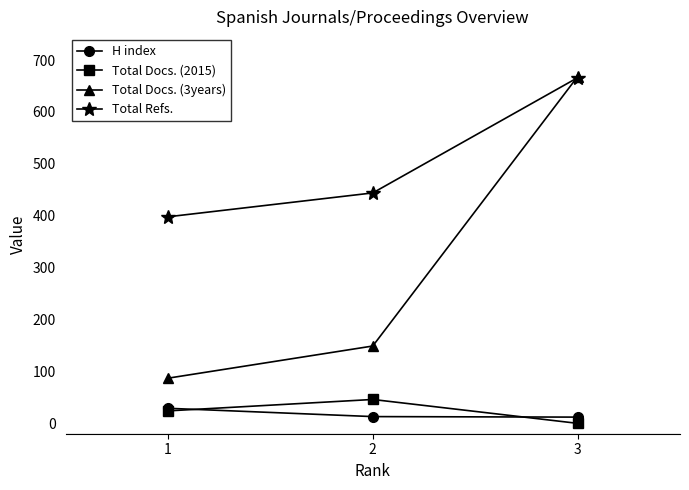

Does the chart have visible grid lines?

No